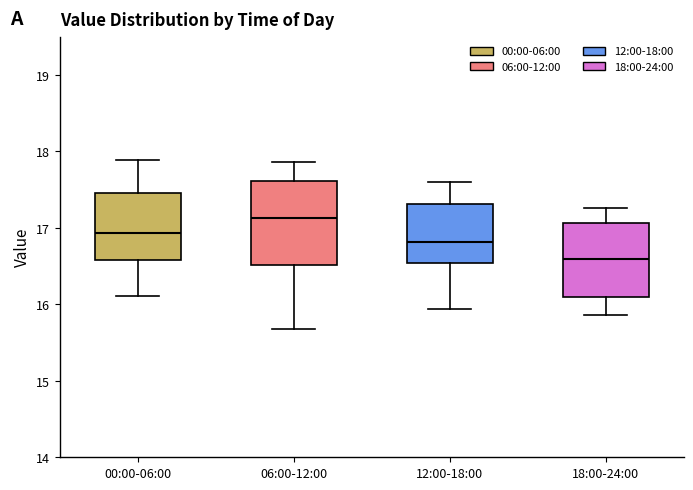

Where is the lower edge of the box for 00:00-06:00 on the y-axis? The values are not printed on the chart, so give them approximately, as read against the axis.

16.6